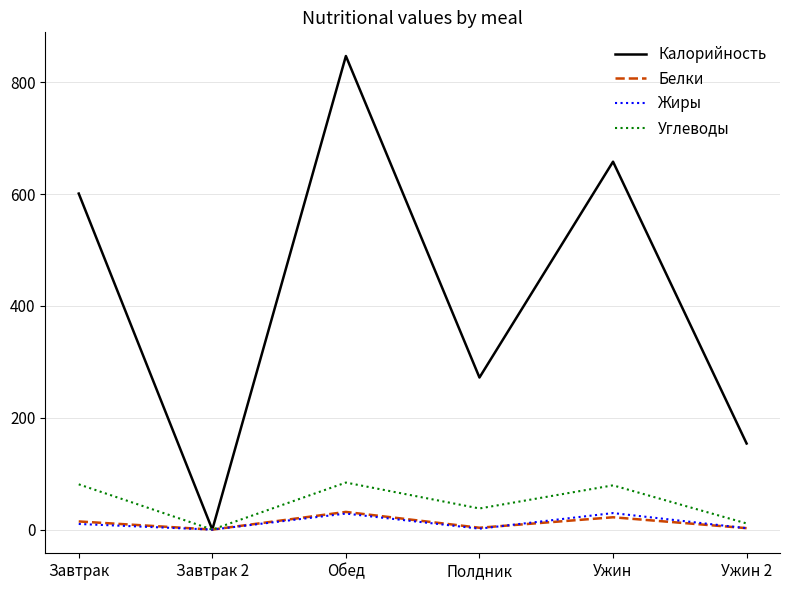

True or false: Жиры has more than 1 points higher than both neighbors.

True